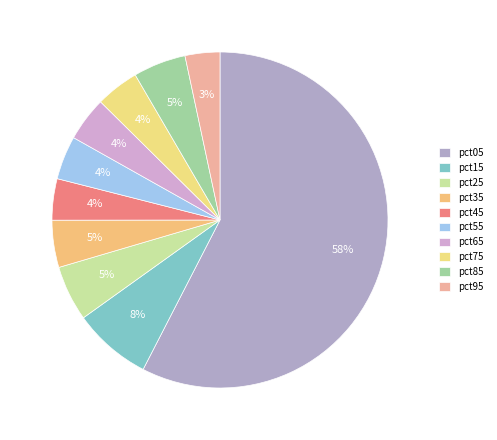

How many segments does this pie chart have?

10